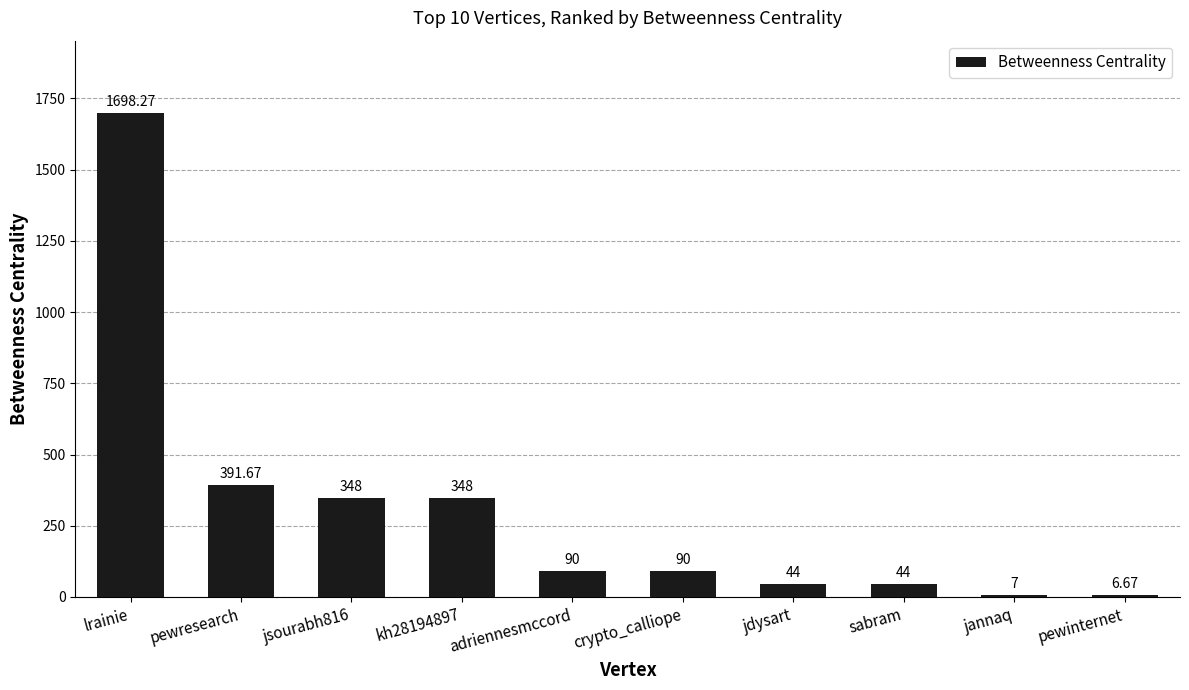

What is the difference between the second highest and minimum values?

385.0